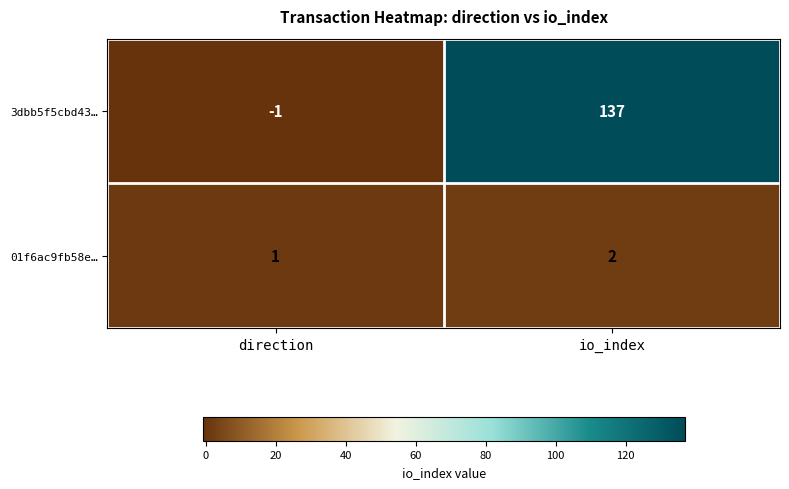

List the series in order of their overall mean, highest first.

3dbb5f5cbd43…, 01f6ac9fb58e…